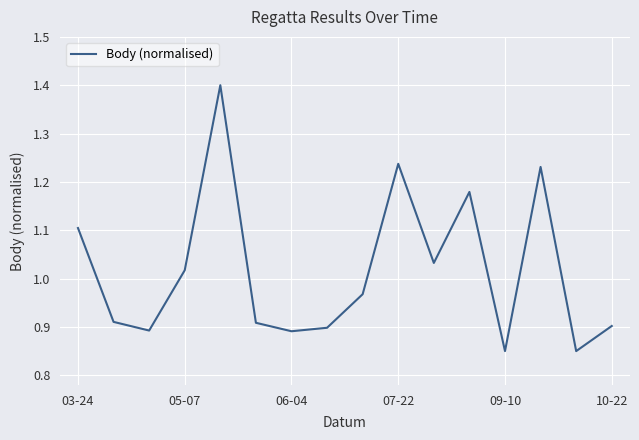

What is the greatest value displayed?

1.4